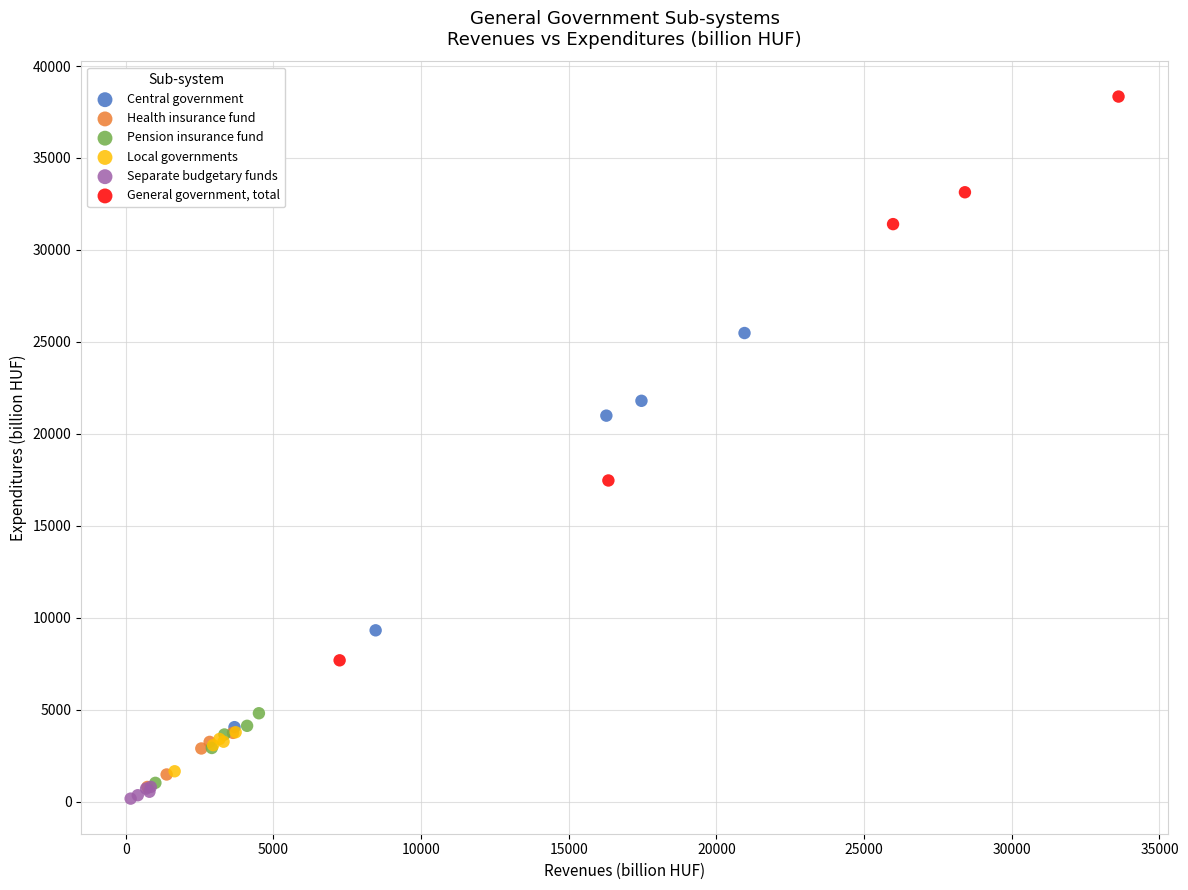

Which series has the largest Y range (max minus min)?

General government, total